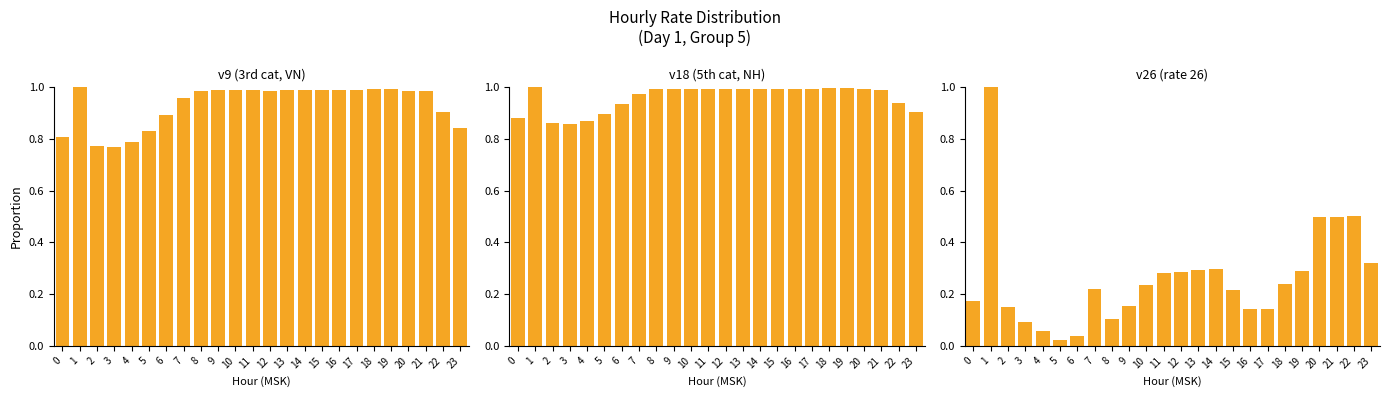

Which series has the widest spread of values?

v26 (rate 26)